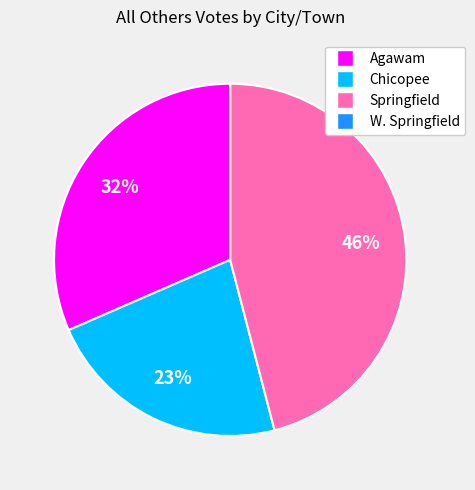

Is the sum of Agawam and Chicopee greater than half?

Yes